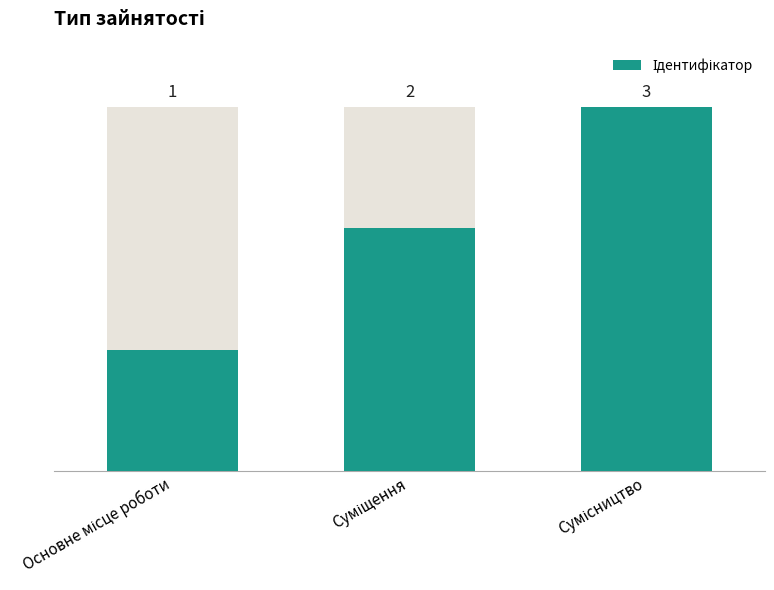

Approximately how many times larger is the value at Суміщення compared to Основне місце роботи?

2.0